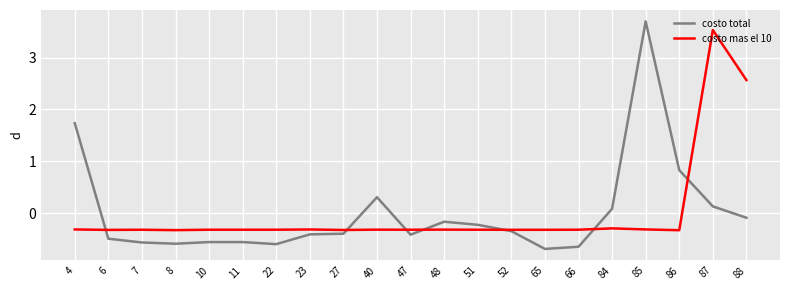

List the series in order of their peak value, highest first.

costo total, costo mas el 10